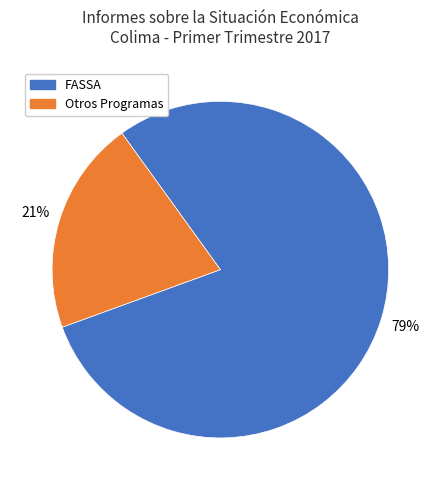

Is there any slice that represents more than half of the pie?

Yes